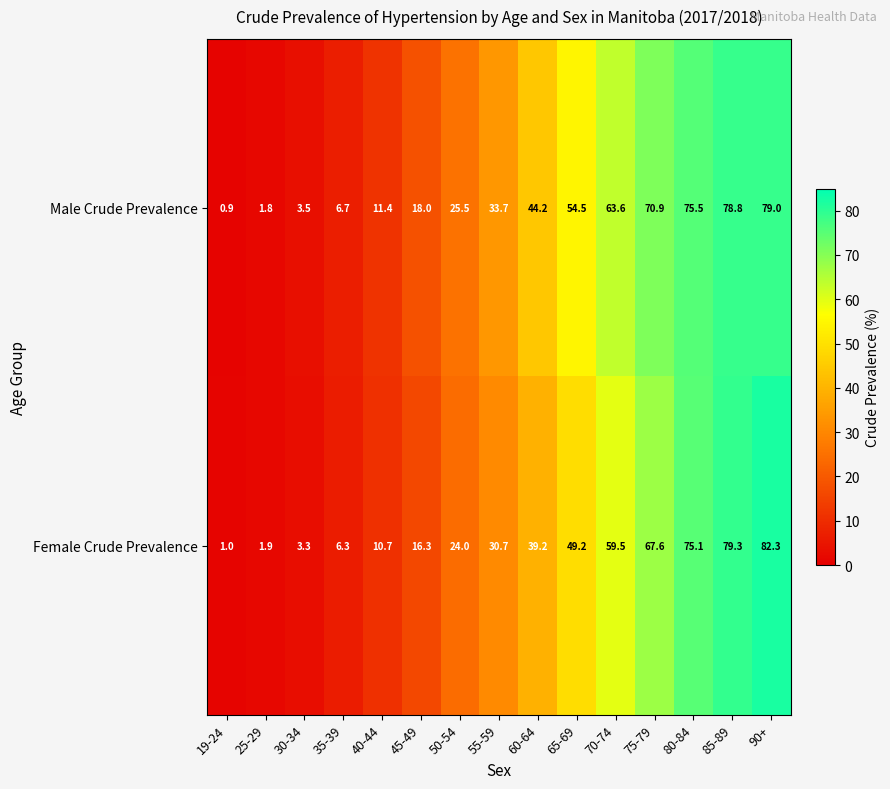

List the series in order of their peak value, highest first.

Female Crude Prevalence, Male Crude Prevalence